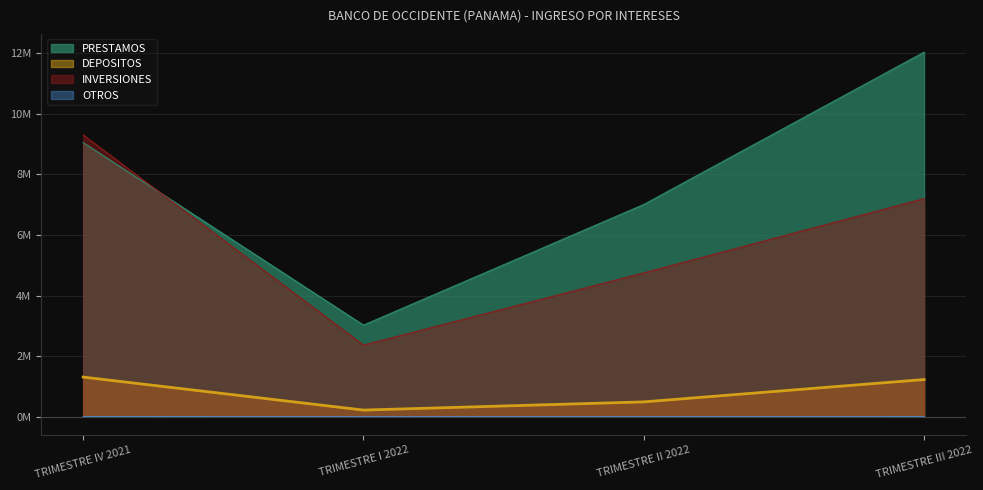

Does the chart display data point markers on the line(s)?

No